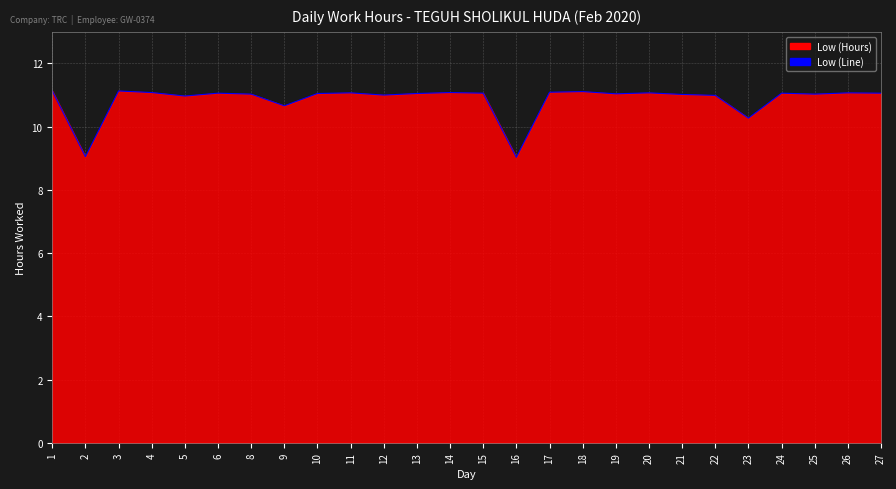

What is the smallest value displayed?

9.0